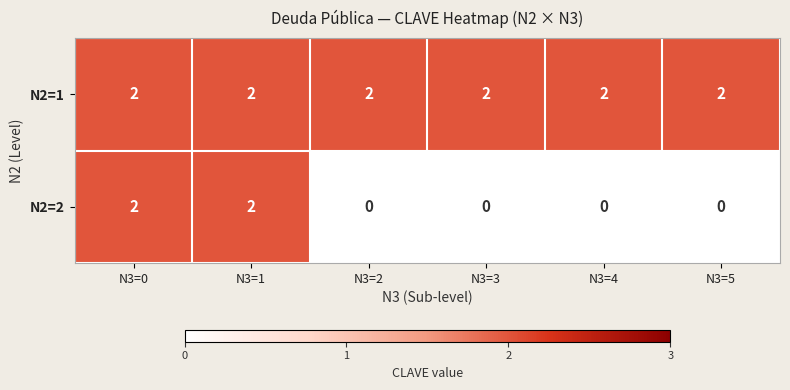

The N2=2 series shows -1 at N3=3. True or false?

False